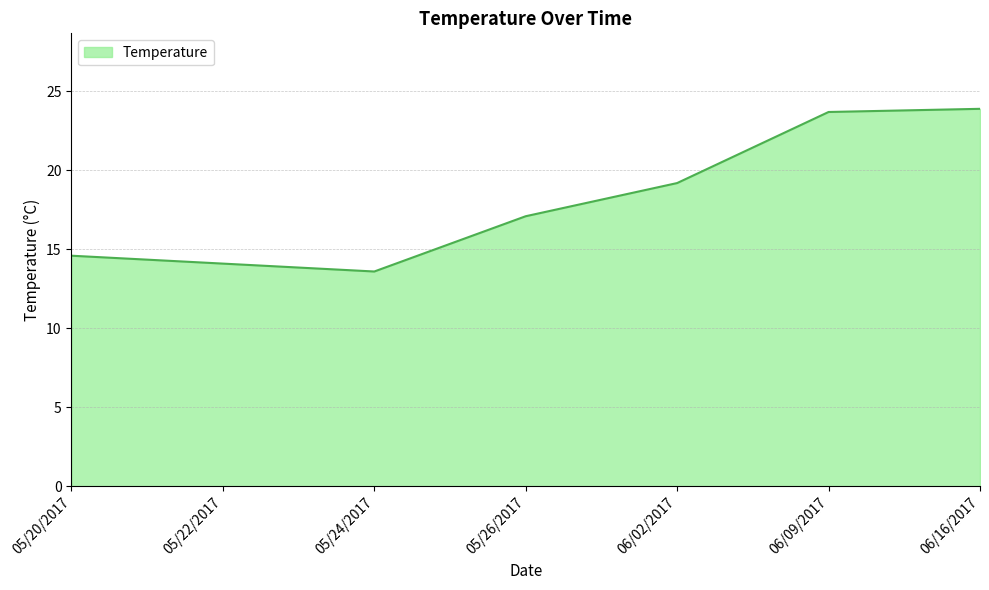

What is the difference between the second highest and minimum values?

10.1